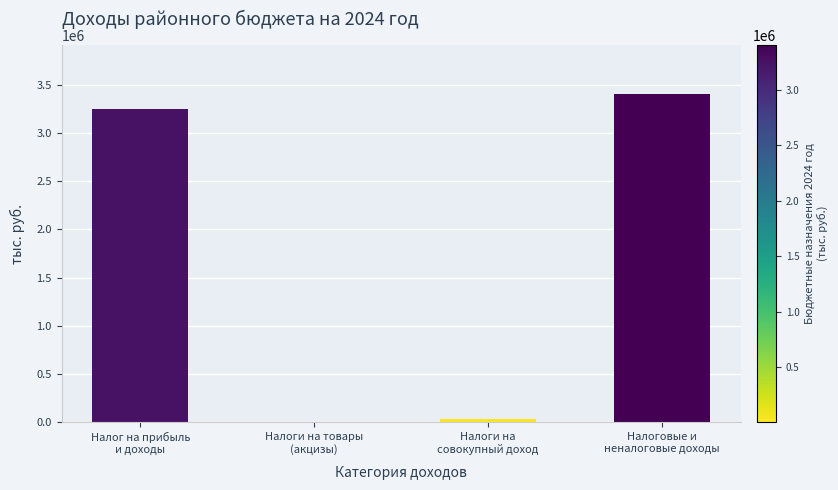

What is the greatest value displayed?

3404490.3